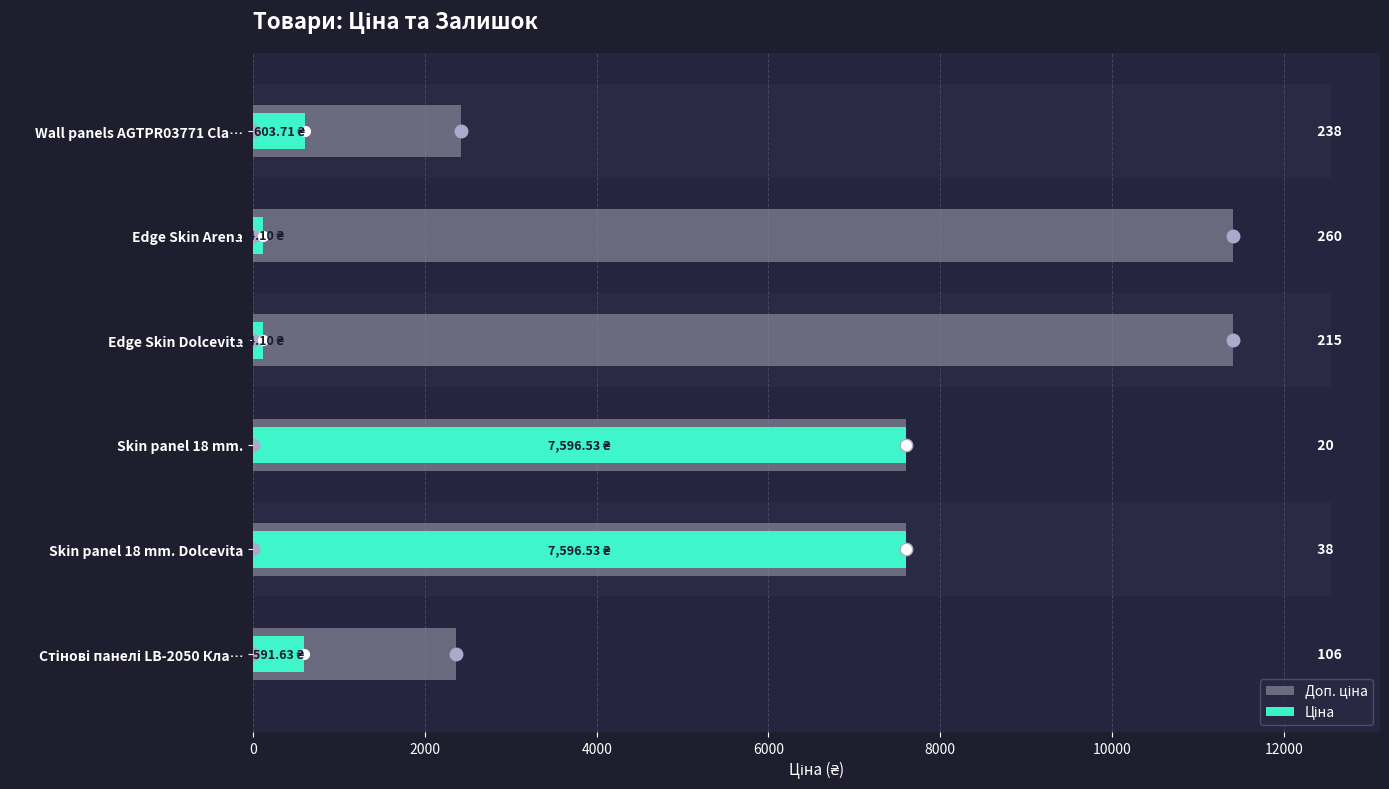

Rank the series by their average value, from lowest to highest.

Ціна, Доп. ціна